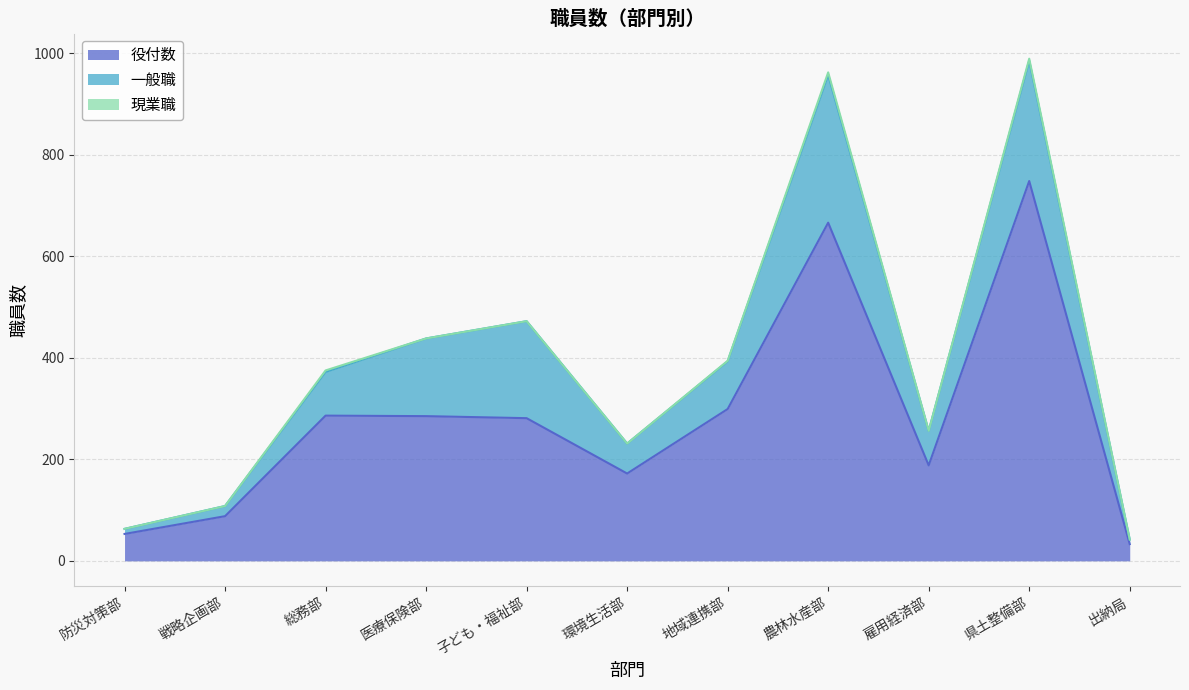

True or false: 役付数 has a value of 172 at 環境生活部.

True